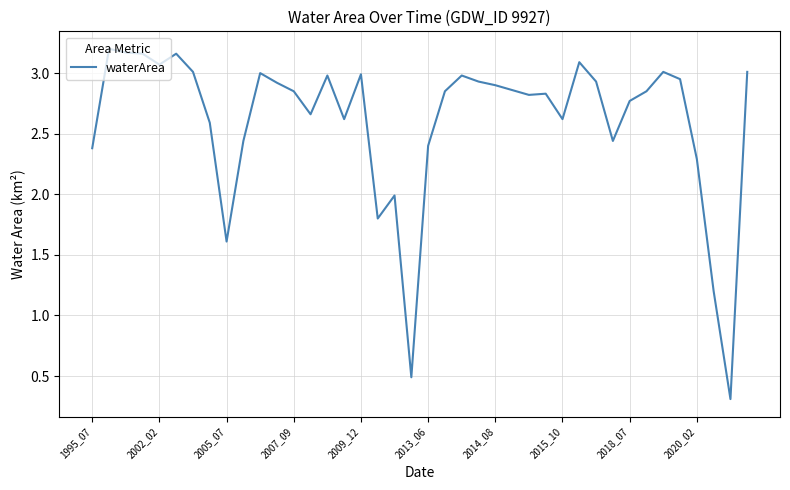

What is the minimum value shown in the chart?

0.3